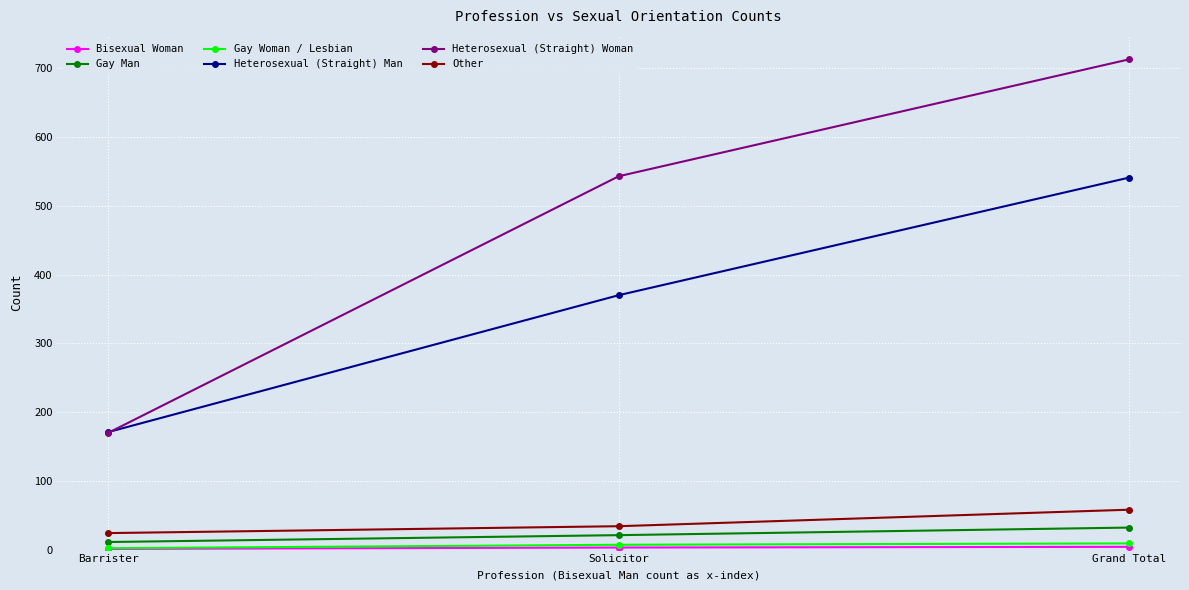

What is the label of the 3rd point from the left?

Grand Total